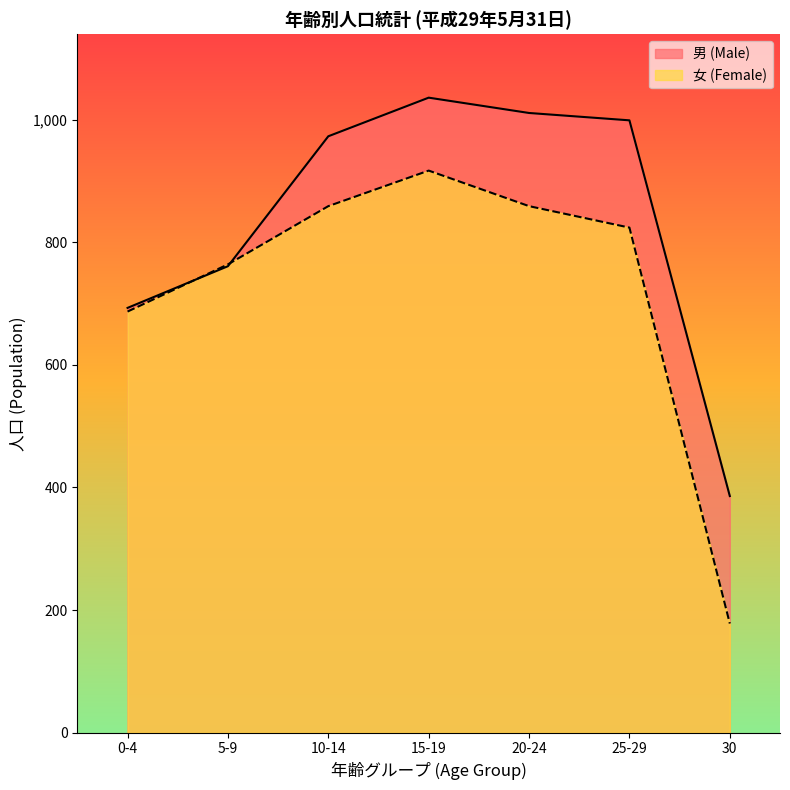

What is the difference between the highest and lowest values at 30?

208